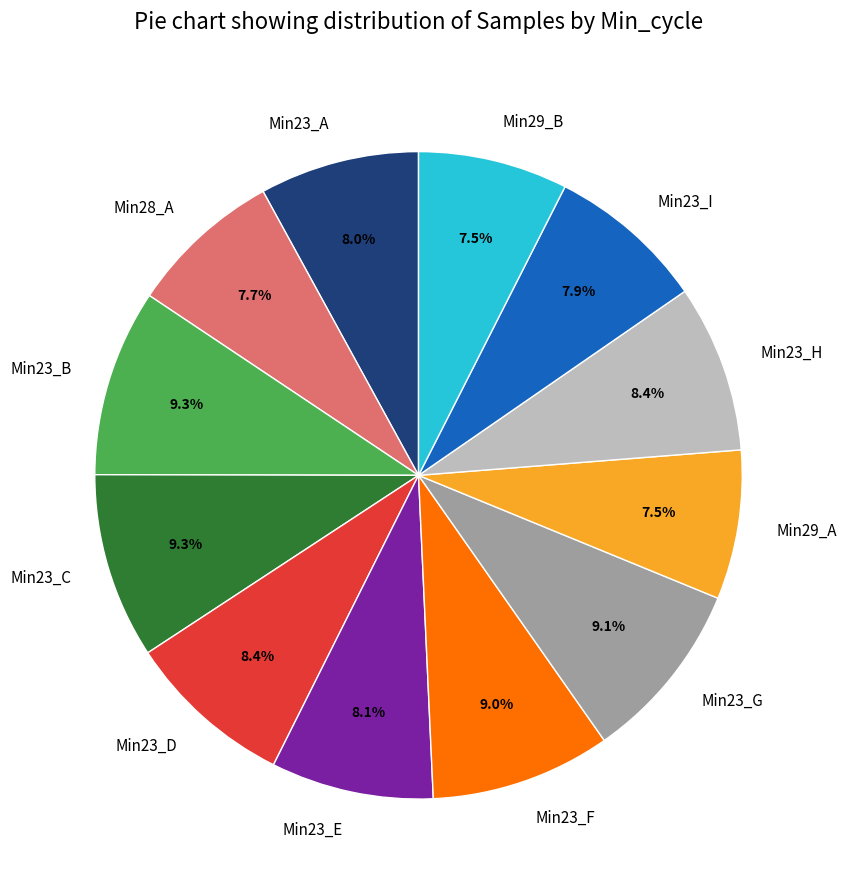

What percentage do Min23_A and Min23_B together represent?

17.3%